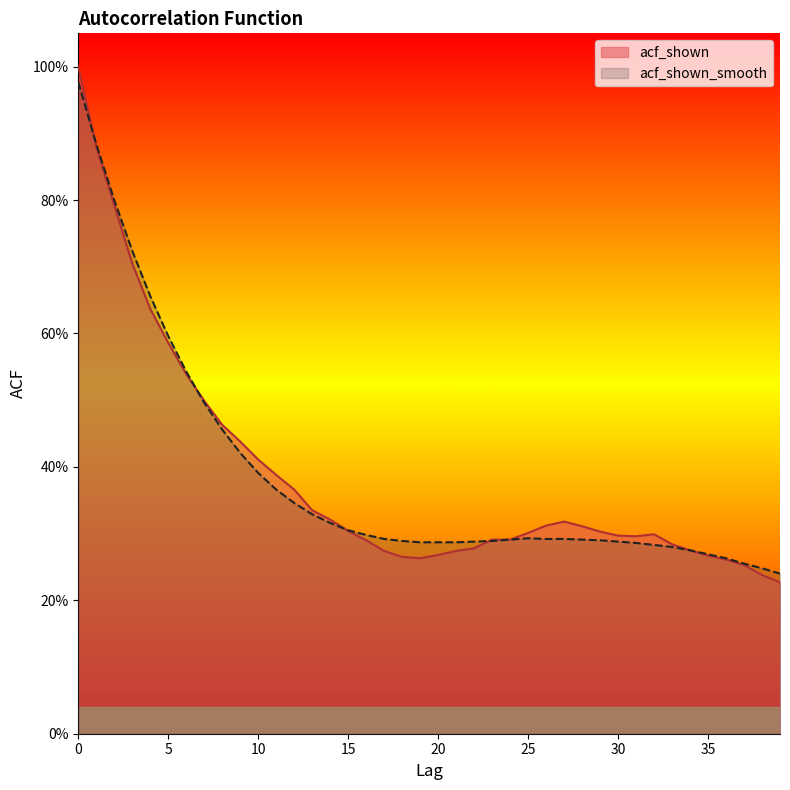

Does the chart have visible grid lines?

No